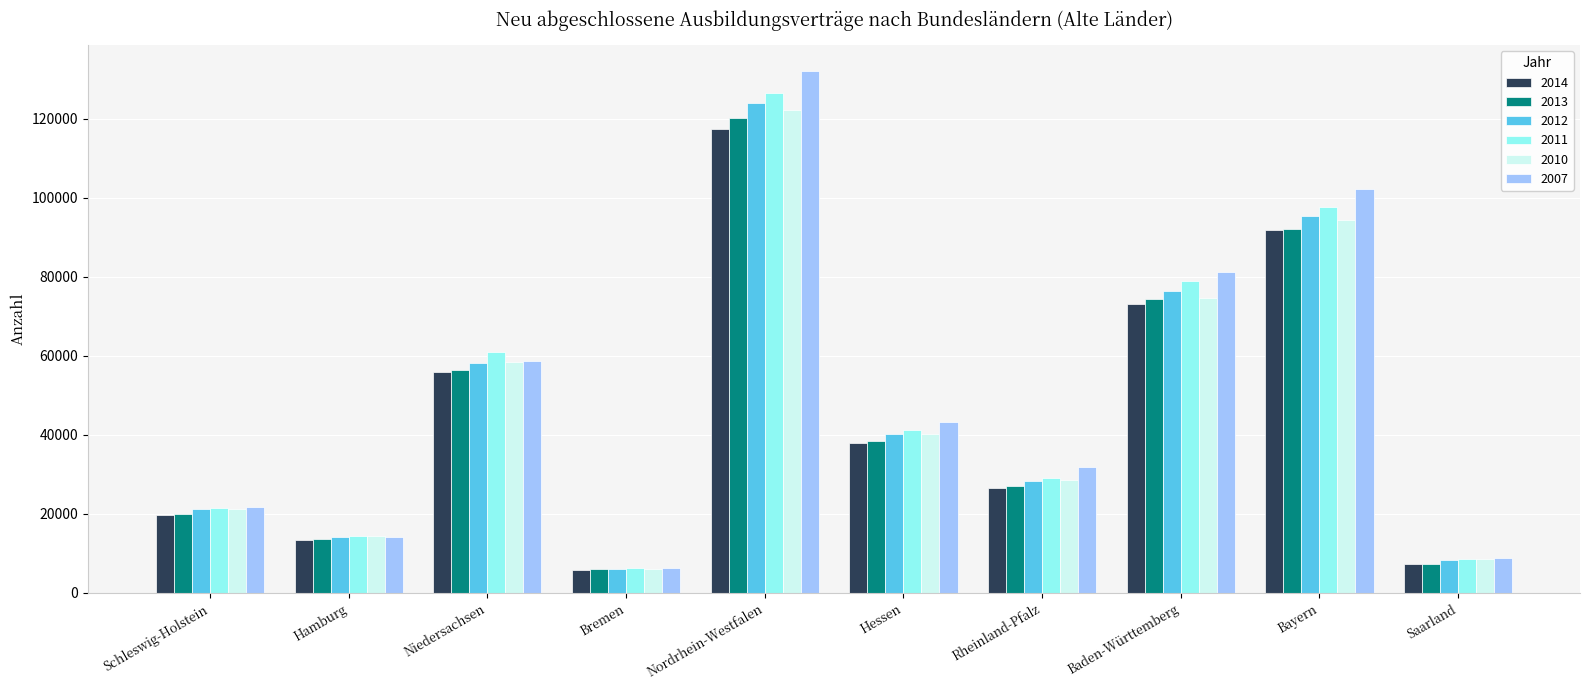

Reading right to left, what are all the values shown in this chart?

2014: Saarland=7317	Bayern=91815	Baden-Württemberg=73197	Rheinland-Pfalz=26550	Hessen=37887	Nordrhein-Westfalen=117396	Bremen=5733	Niedersachsen=55812	Hamburg=13401	Schleswig-Holstein=19797
2013: Saarland=7407	Bayern=92130	Baden-Württemberg=74391	Rheinland-Pfalz=27102	Hessen=38388	Nordrhein-Westfalen=120084	Bremen=5955	Niedersachsen=56382	Hamburg=13530	Schleswig-Holstein=19932
2012: Saarland=8379	Bayern=95310	Baden-Württemberg=76317	Rheinland-Pfalz=28407	Hessen=40245	Nordrhein-Westfalen=124017	Bremen=6144	Niedersachsen=58236	Hamburg=14148	Schleswig-Holstein=21156
2011: Saarland=8613	Bayern=97746	Baden-Württemberg=78813	Rheinland-Pfalz=28971	Hessen=41166	Nordrhein-Westfalen=126552	Bremen=6219	Niedersachsen=60846	Hamburg=14412	Schleswig-Holstein=21546
2010: Saarland=8472	Bayern=94326	Baden-Württemberg=74550	Rheinland-Pfalz=28494	Hessen=40233	Nordrhein-Westfalen=122310	Bremen=5979	Niedersachsen=58317	Hamburg=14382	Schleswig-Holstein=21231
2007: Saarland=8919	Bayern=102204	Baden-Württemberg=81216	Rheinland-Pfalz=31845	Hessen=43377	Nordrhein-Westfalen=132033	Bremen=6291	Niedersachsen=58809	Hamburg=14232	Schleswig-Holstein=21858